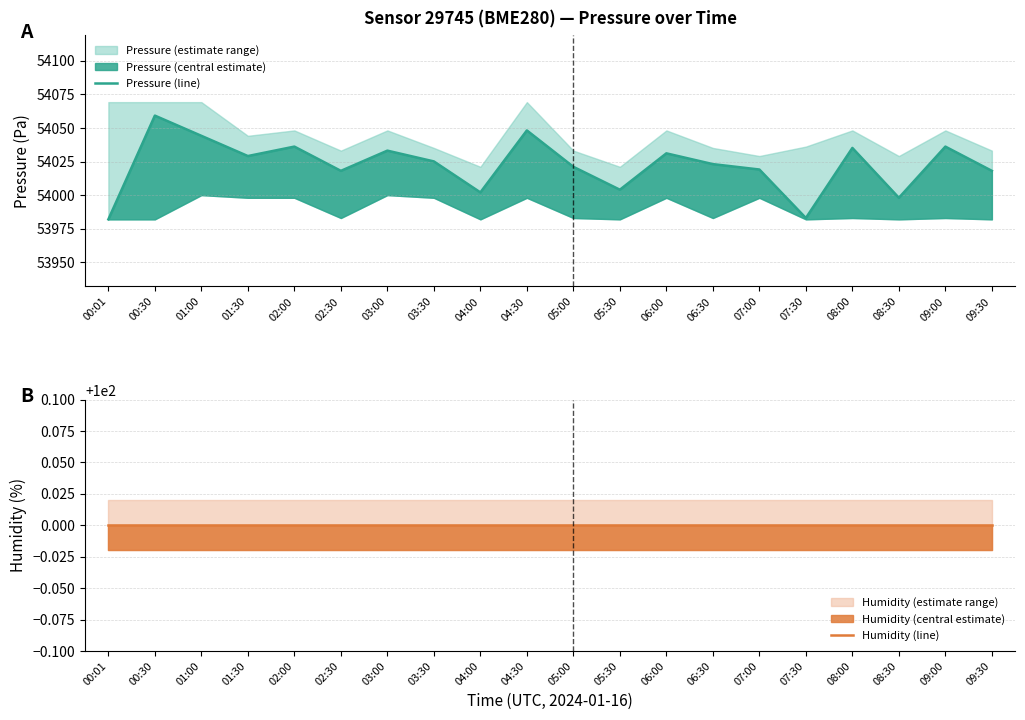

Does the chart have visible grid lines?

Yes